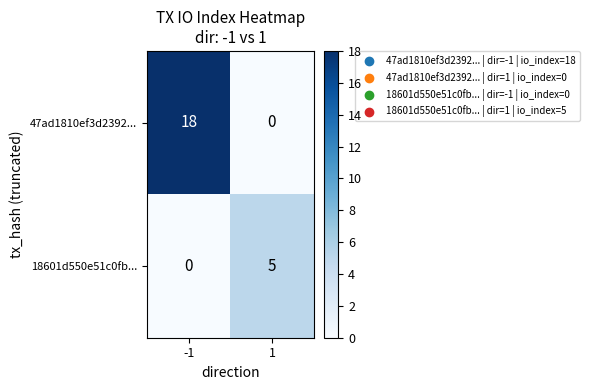

What is the sum of the 18601d550e51c0fb... values at 1 and -1?

5